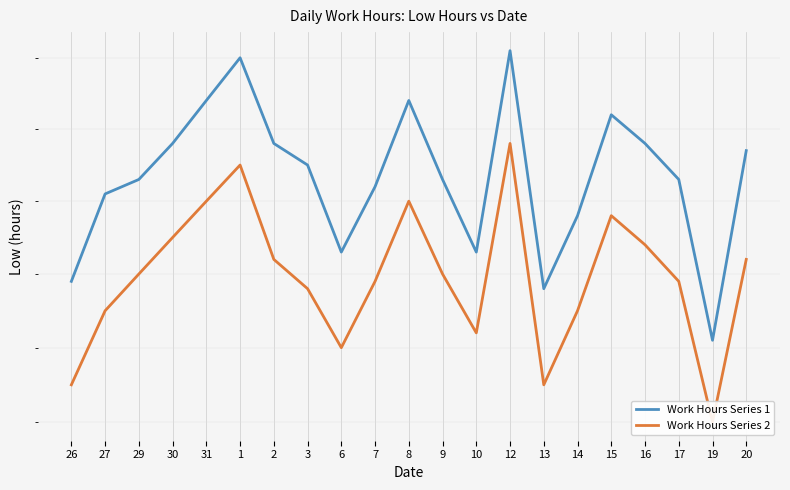

Reading right to left, list all the values displayed in this chart.

Work Hours Series 1: 20=9.4	19=9.1	17=9.3	16=9.4	15=9.4	14=9.3	13=9.2	12=9.5	10=9.2	9=9.3	8=9.4	7=9.3	6=9.2	3=9.3	2=9.4	1=9.5	31=9.4	30=9.4	29=9.3	27=9.3	26=9.2
Work Hours Series 2: 20=9.2	19=9.0	17=9.2	16=9.2	15=9.3	14=9.2	13=9.1	12=9.4	10=9.1	9=9.2	8=9.3	7=9.2	6=9.1	3=9.2	2=9.2	1=9.3	31=9.3	30=9.2	29=9.2	27=9.2	26=9.1